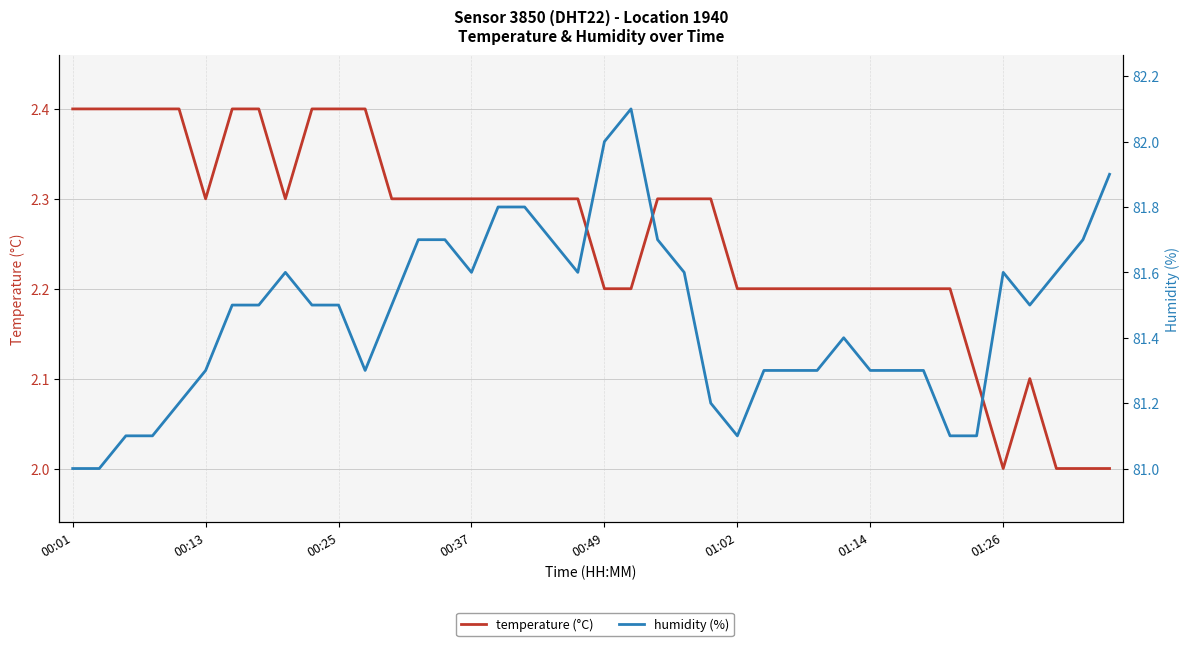

What is the value of the temperature (°C) point at the 39th from the left?

2.0